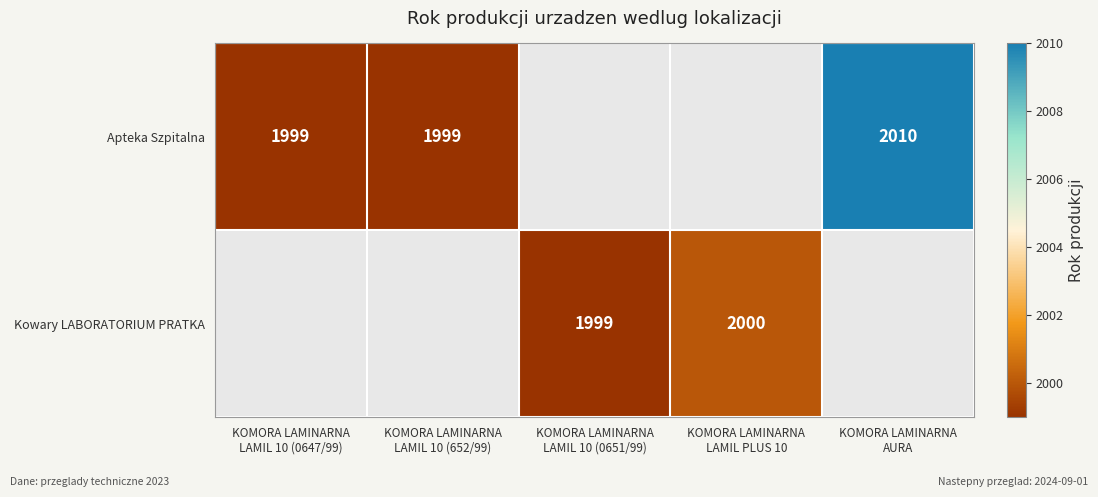

At how many categories does at least one series exceed 2002?

1